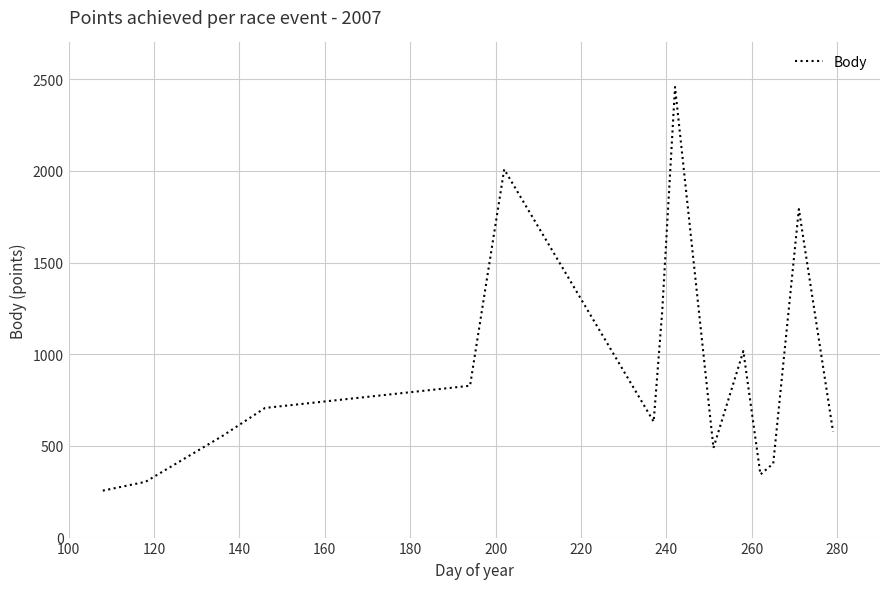

How many values are below 632?

7